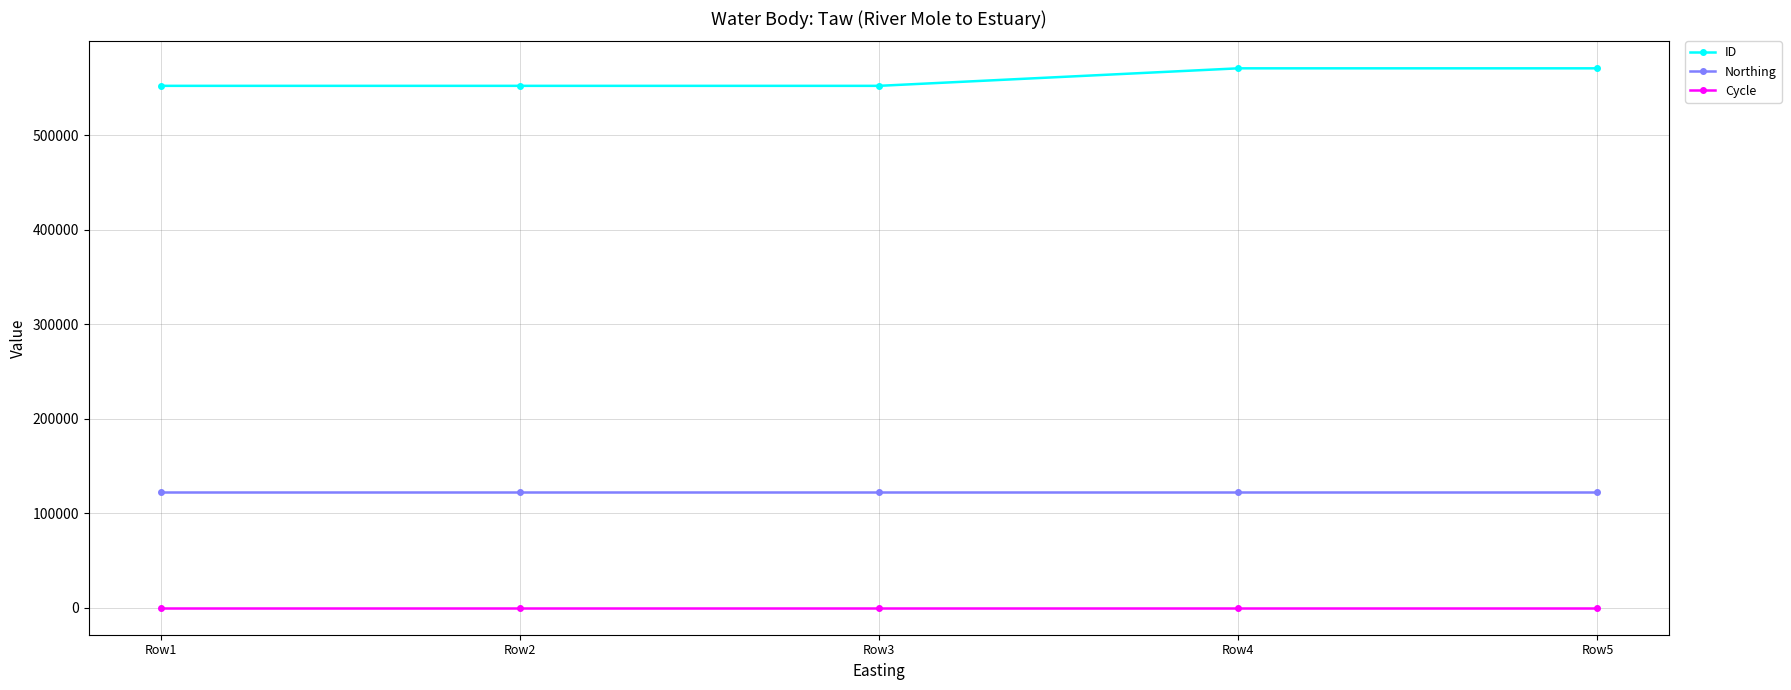

Does the chart have visible grid lines?

Yes